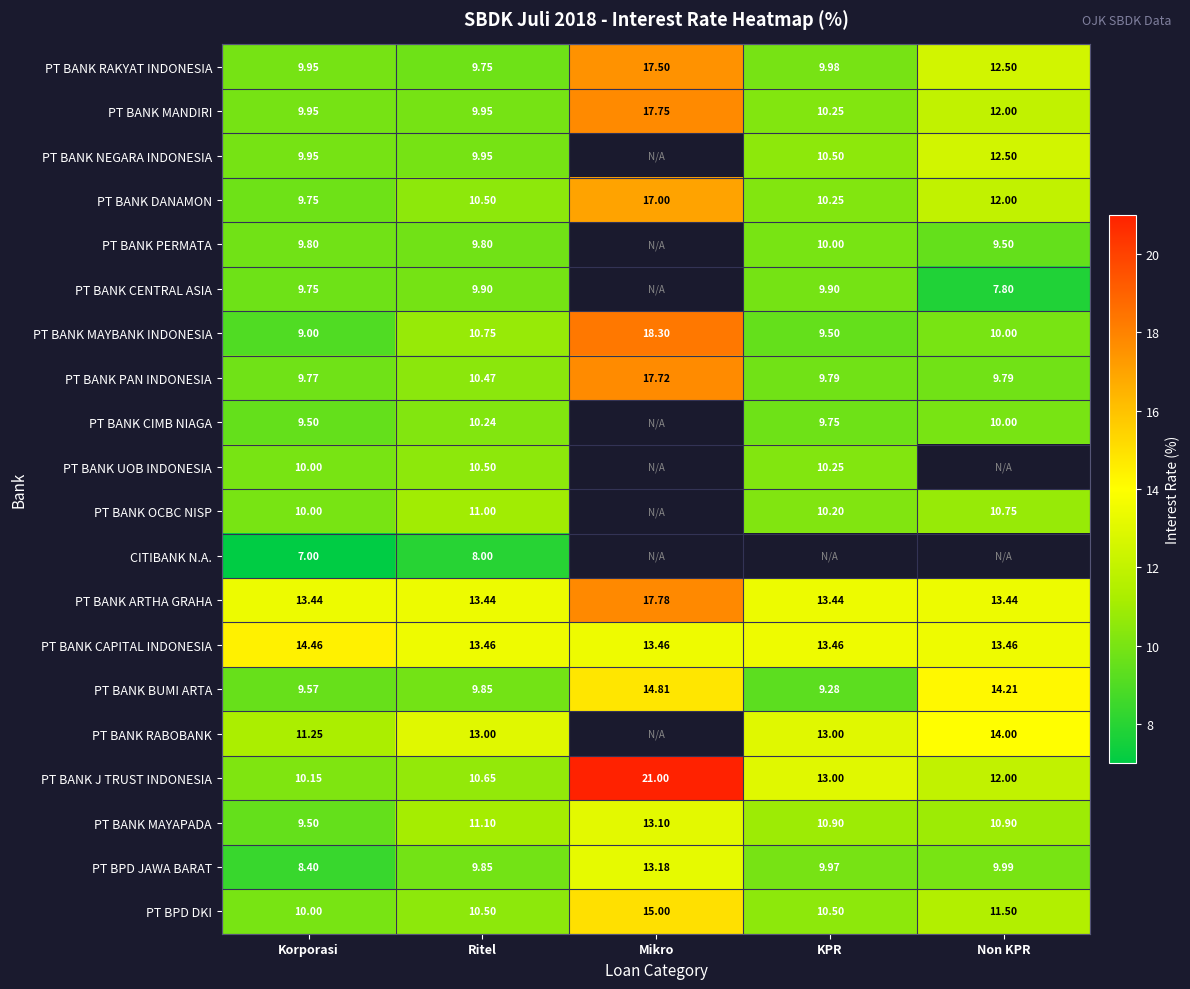

Which label corresponds to the largest value in the chart?

Mikro